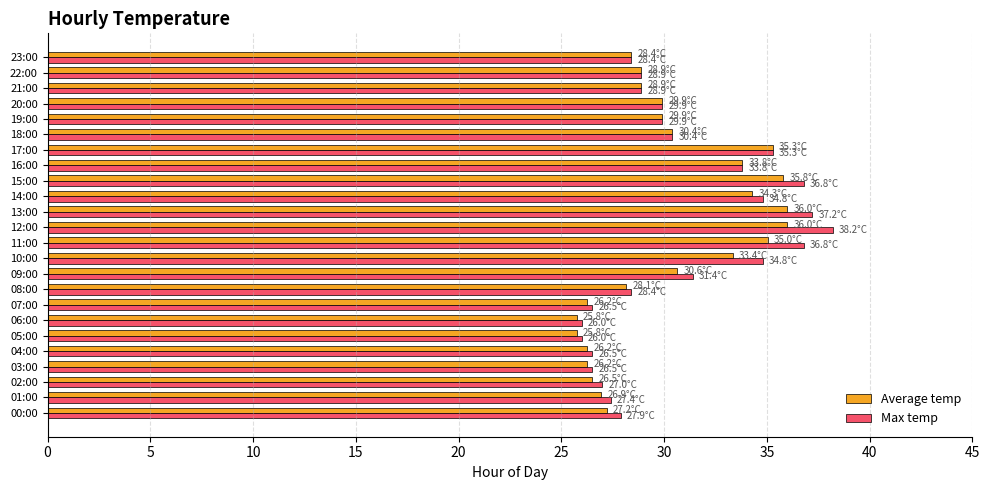

Count the number of data series in this chart.

2